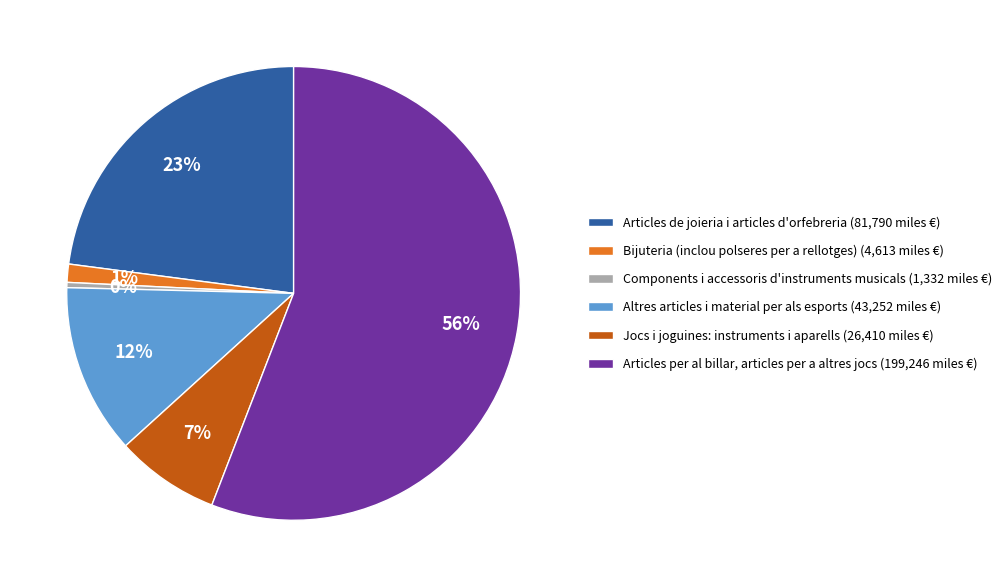

The Articles de joieria i articles d'orfebreria slice represents 30% of the pie. True or false?

False